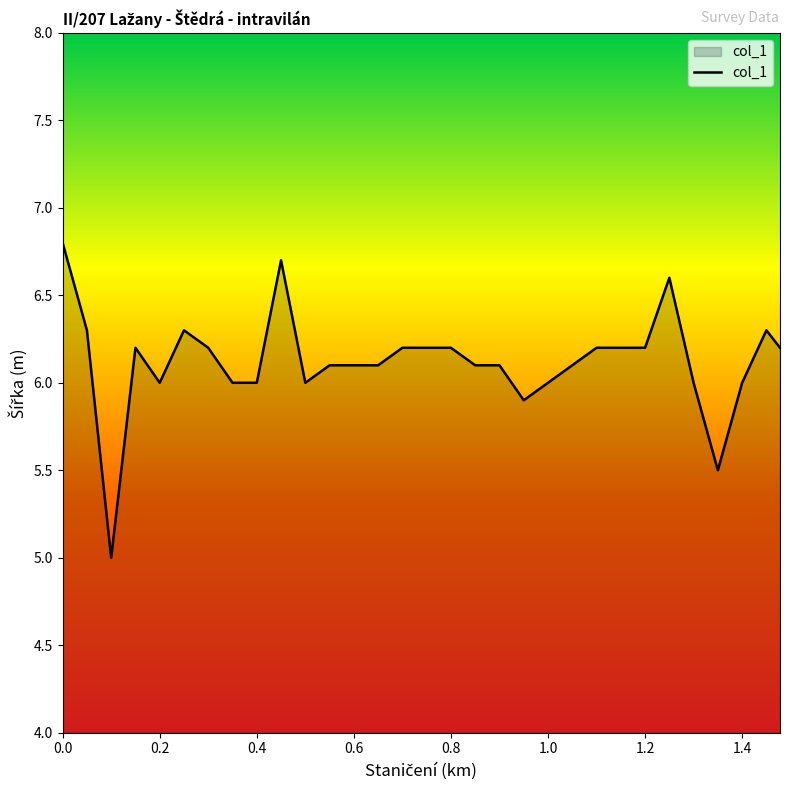

What is the minimum value shown in the chart?

5.0